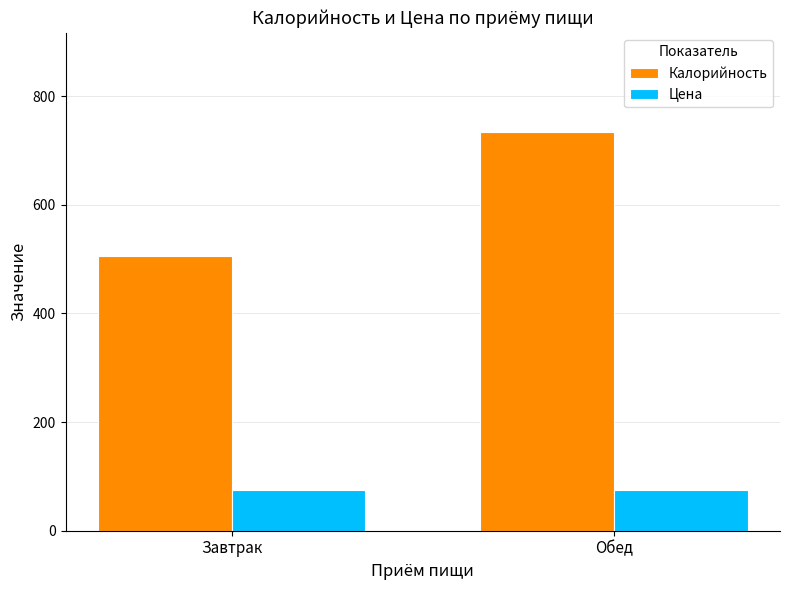

What is the value of the Калорийность bar at the 1st from the left?

506.0